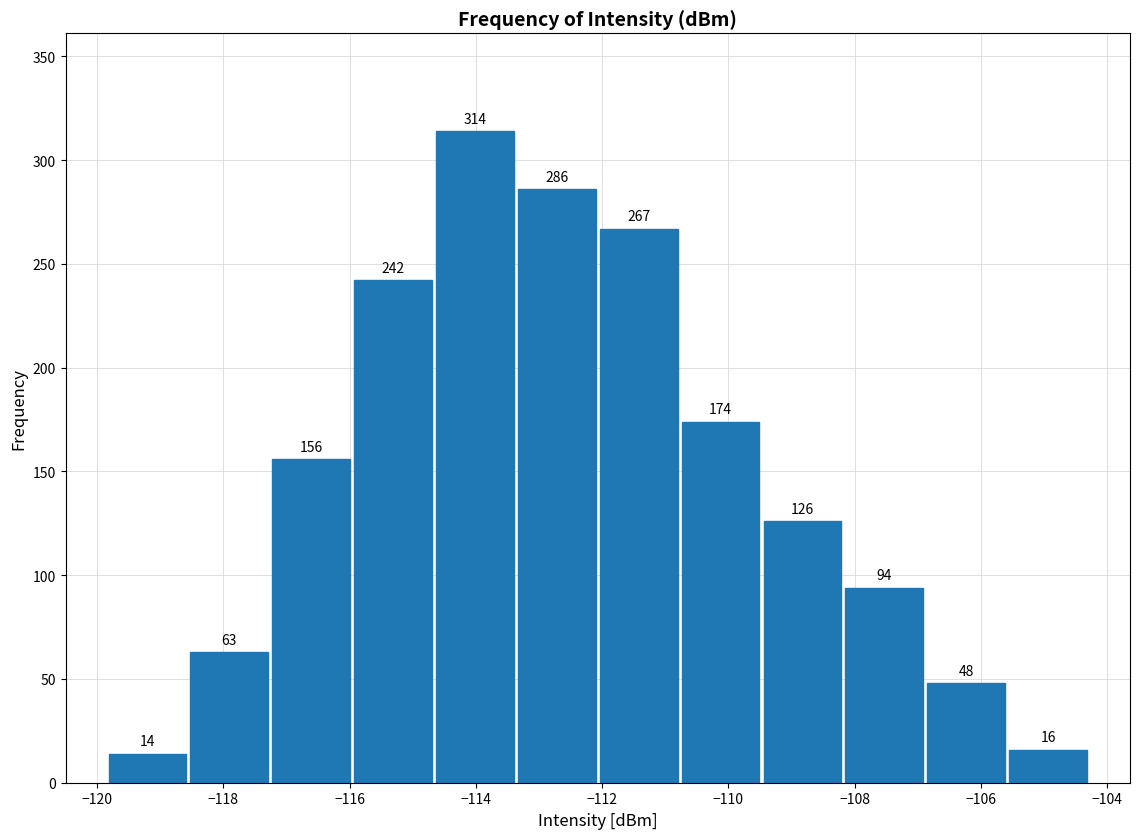

Reading left to right, list every bar in this chart as the range it spans on the x-axis followed by its height. The bar edges are not printed on the chart, so give them approximately, as read against the axis.

-119.8 to -118.6: 14
-118.6 to -117.2: 63
-117.2 to -116.0: 156
-116.0 to -114.6: 242
-114.6 to -113.4: 314
-113.4 to -112.0: 286
-112.0 to -110.8: 267
-110.8 to -109.4: 174
-109.4 to -108.2: 126
-108.2 to -106.8: 94
-106.8 to -105.6: 48
-105.6 to -104.2: 16